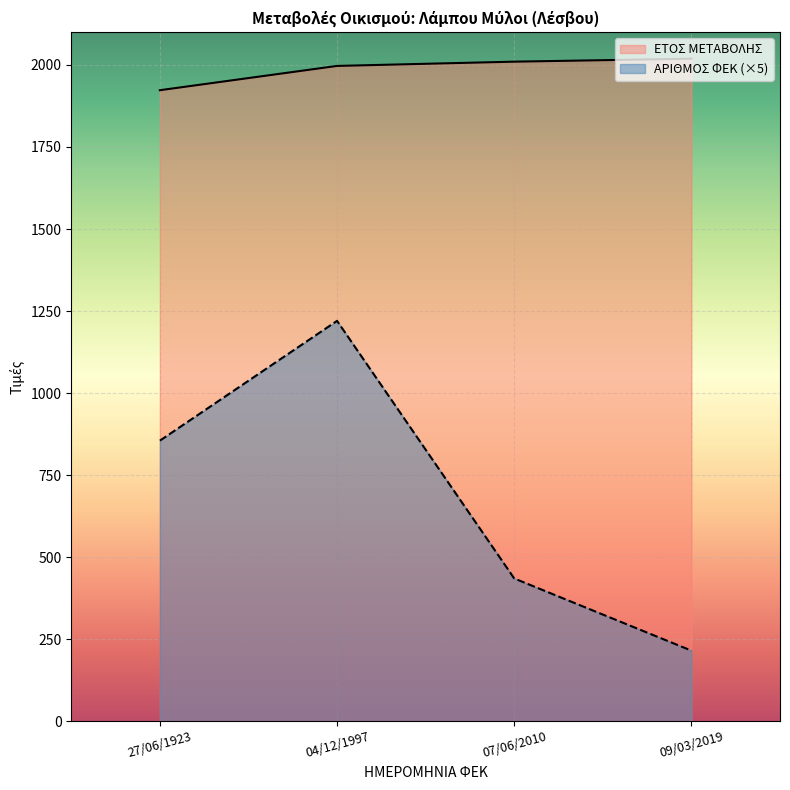

True or false: ΑΡΙΘΜΟΣ ΦΕΚ and ΕΤΟΣ ΜΕΤΑΒΟΛΗΣ cross at least once.

False